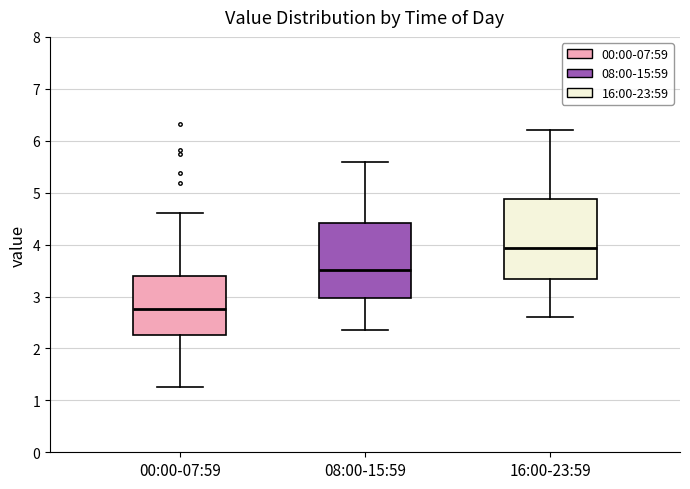

Which box is the tallest, from its lower edge to its upper edge?

16:00-23:59